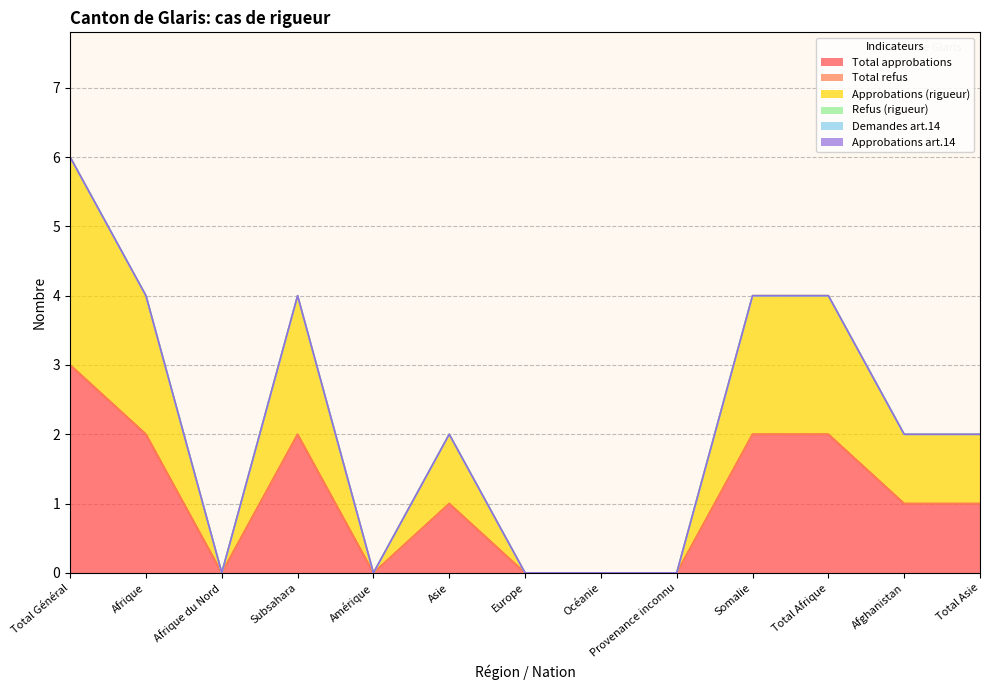

True or false: Approbations art.14 and Total refus intersect in this chart.

False